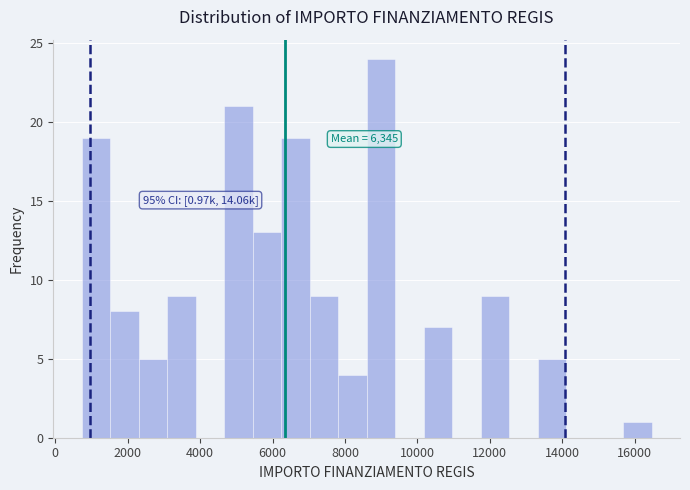

Around what value on the x-axis is the tallest bar? Give the approximate position of its centre, as read against the axis.

9000